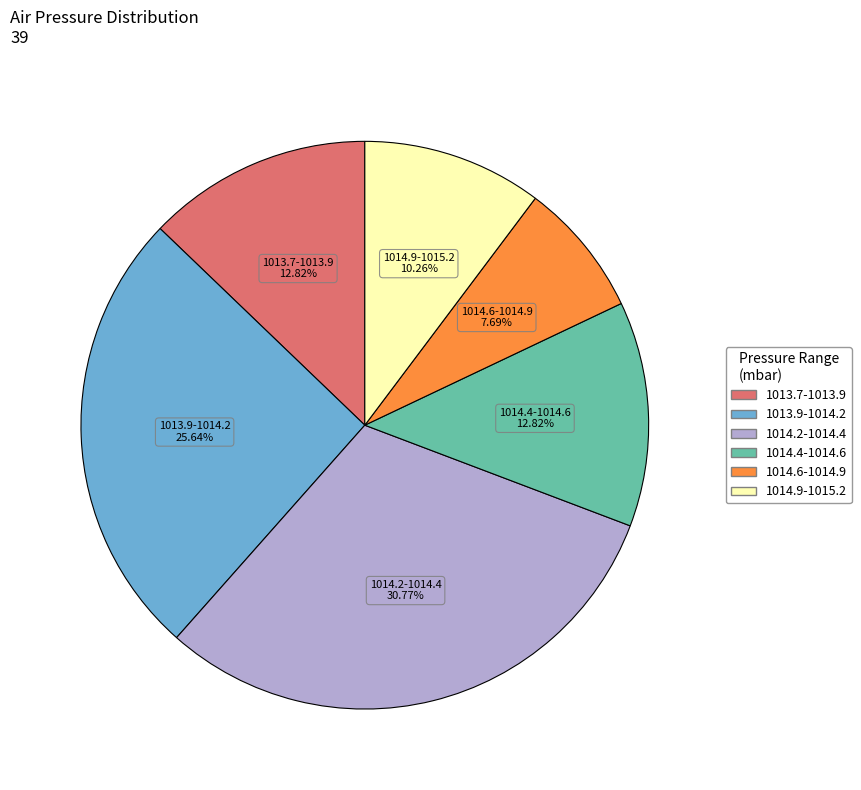

Is there any slice that represents more than half of the pie?

No